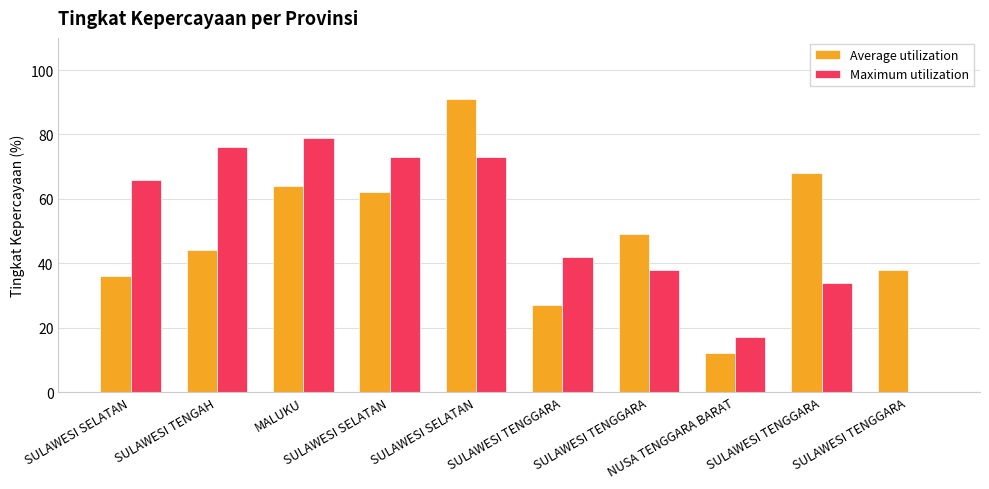

What is the label of the 1st bar from the right?

SULAWESI TENGGARA